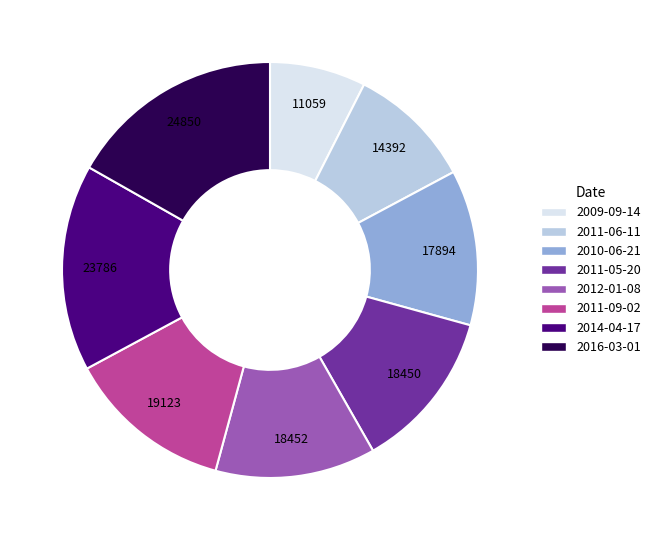

Does 2011-09-02 account for over 50% of the chart?

No